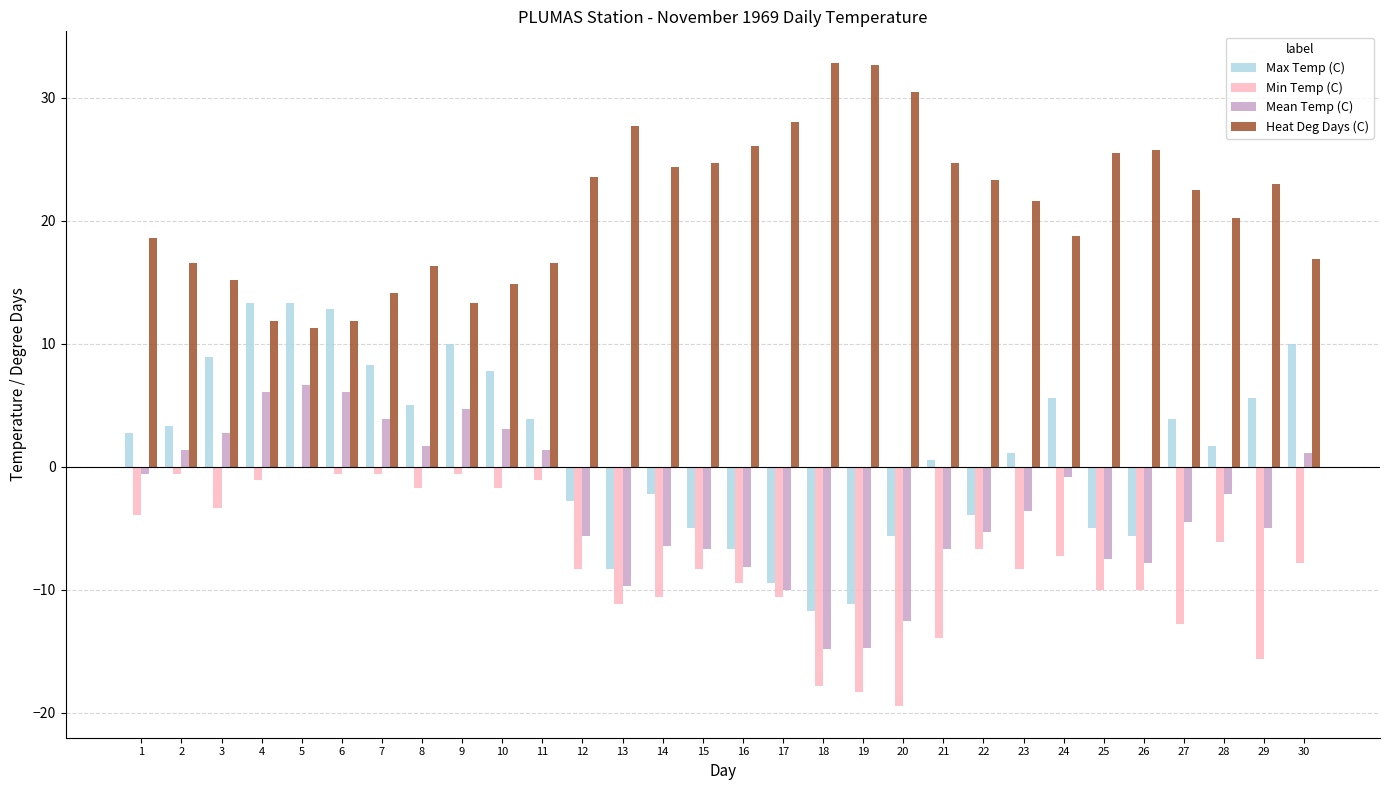

Is the value of Max Temp (C) at 9 greater than the value of Heat Deg Days (C) at 25?

No